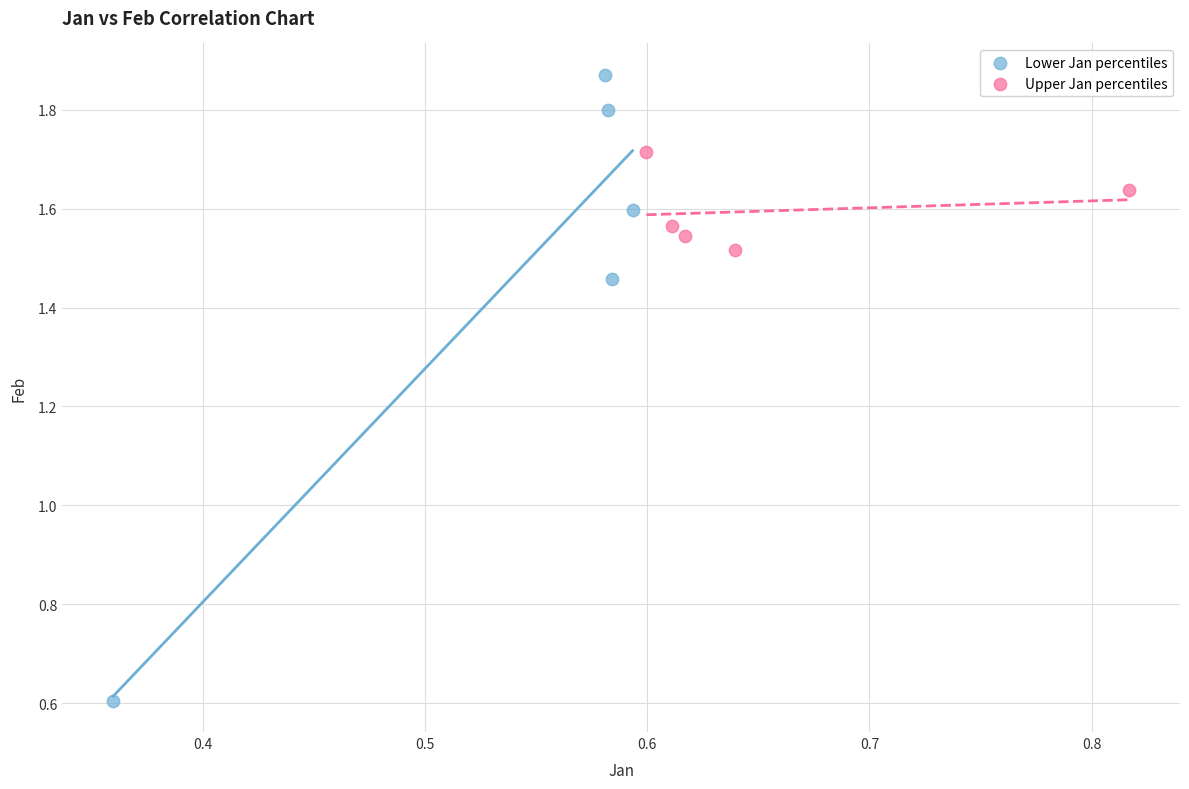

Which series has the widest spread of Y values?

Lower Jan percentiles